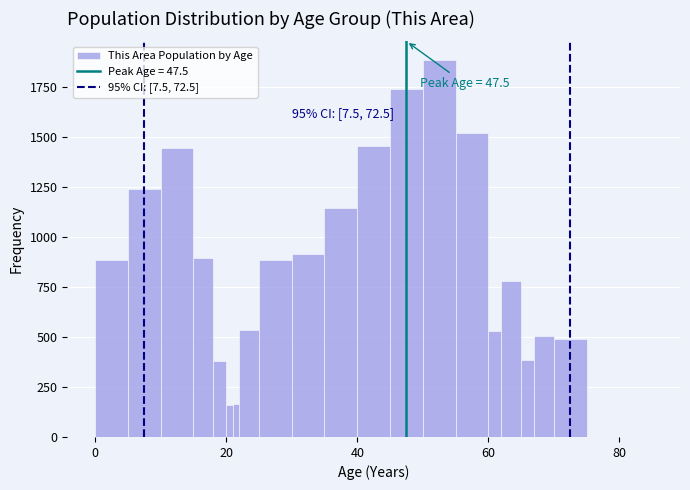

Read against the x-axis, roughly where is the centre of the tallest bar?

52